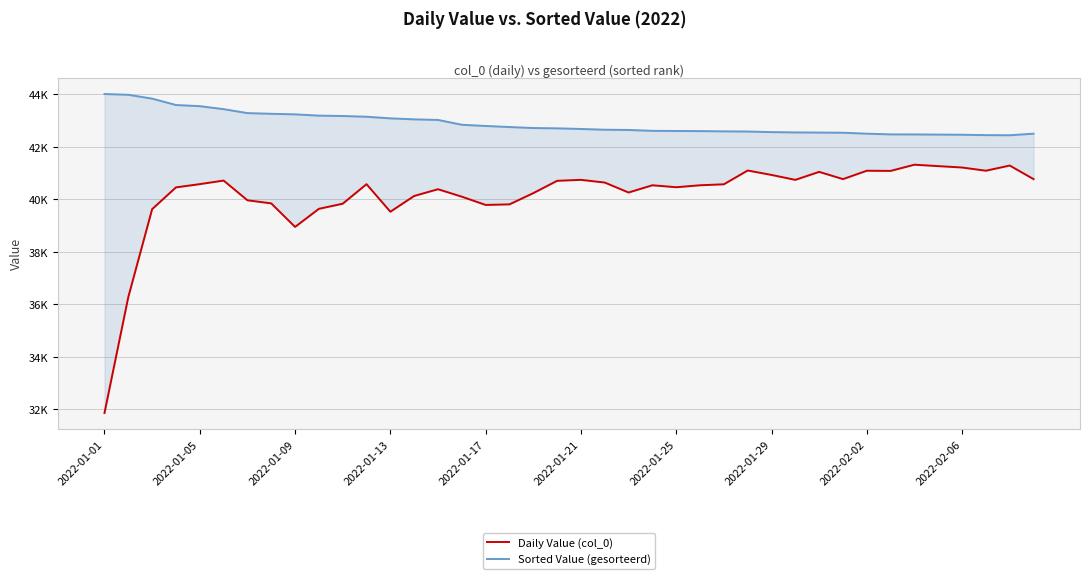

True or false: Sorted Value (gesorteerd) and Daily Value (col_0) cross at least once.

False